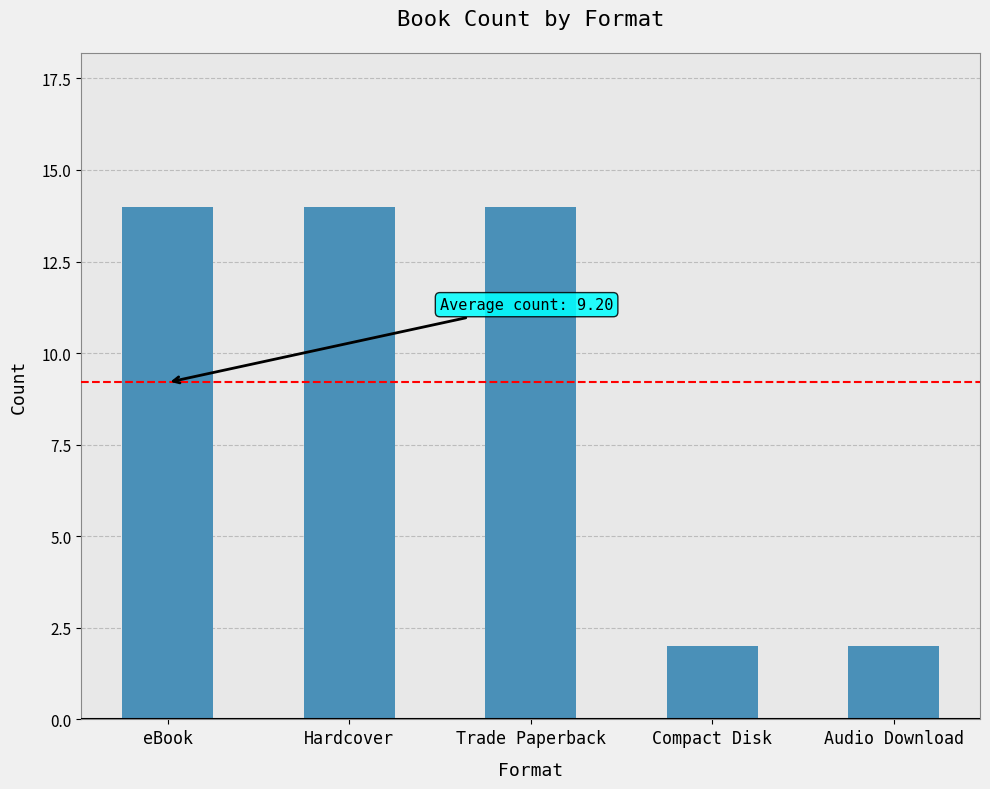

What is the ratio of the value at Audio Download to the value at eBook?

0.1